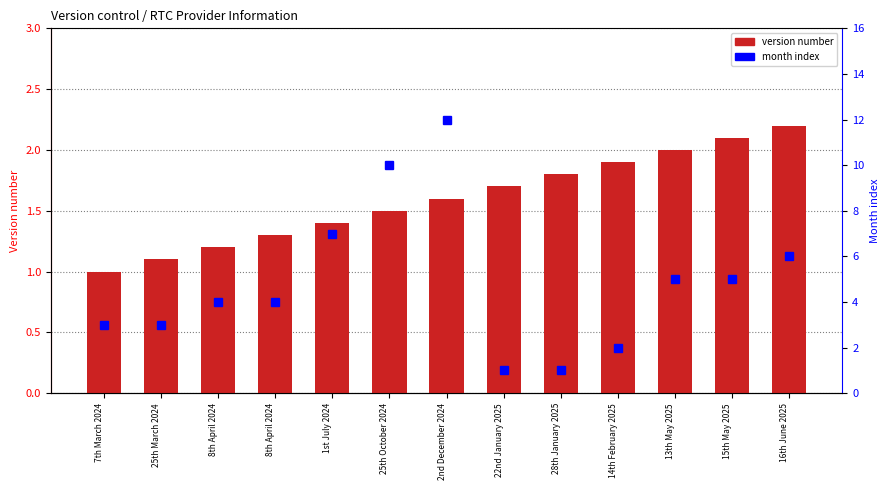

What is the value of the version number bar at the 11th from the left?

2.0